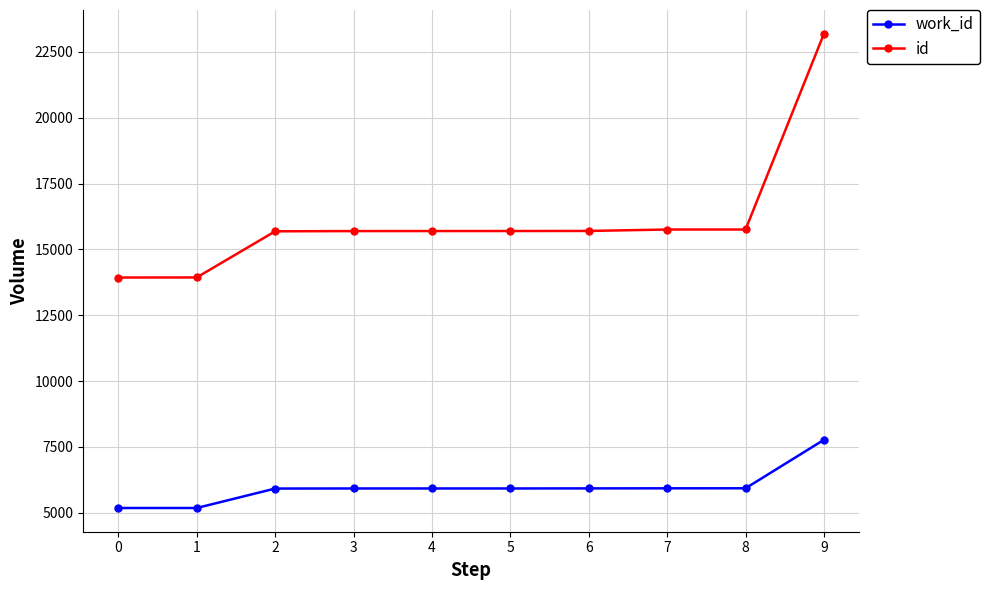

The value of work_id at 6 is 2966. True or false?

False